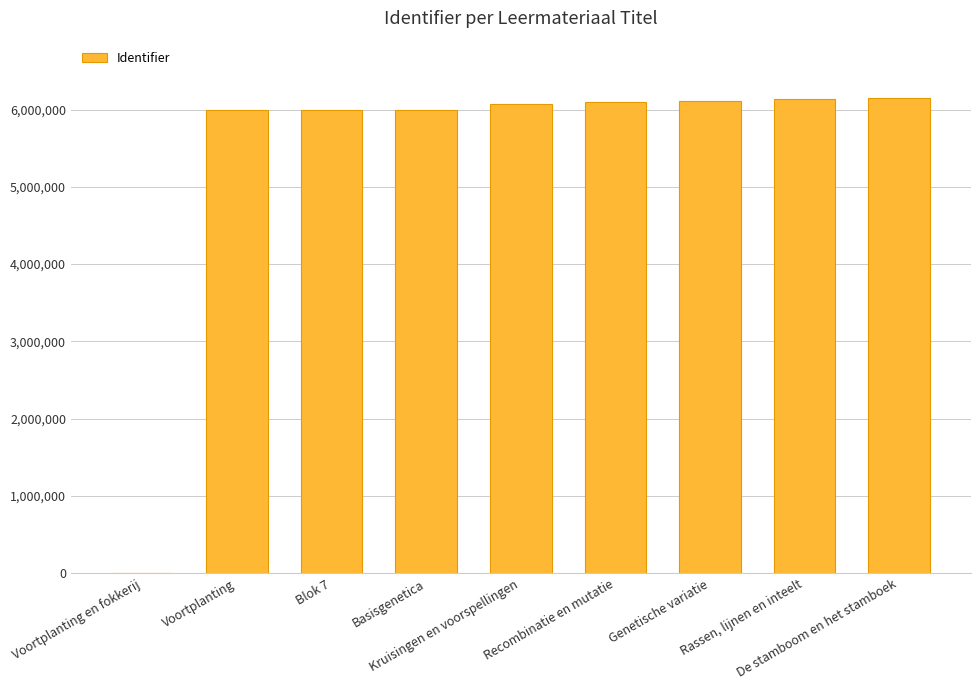

What is the greatest value displayed?

6153027